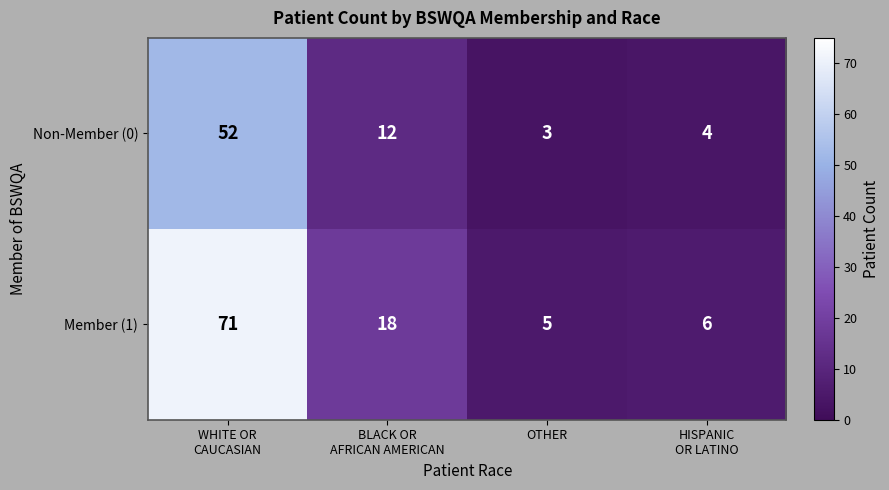

At which category is the sum across all series the highest?

WHITE OR
CAUCASIAN